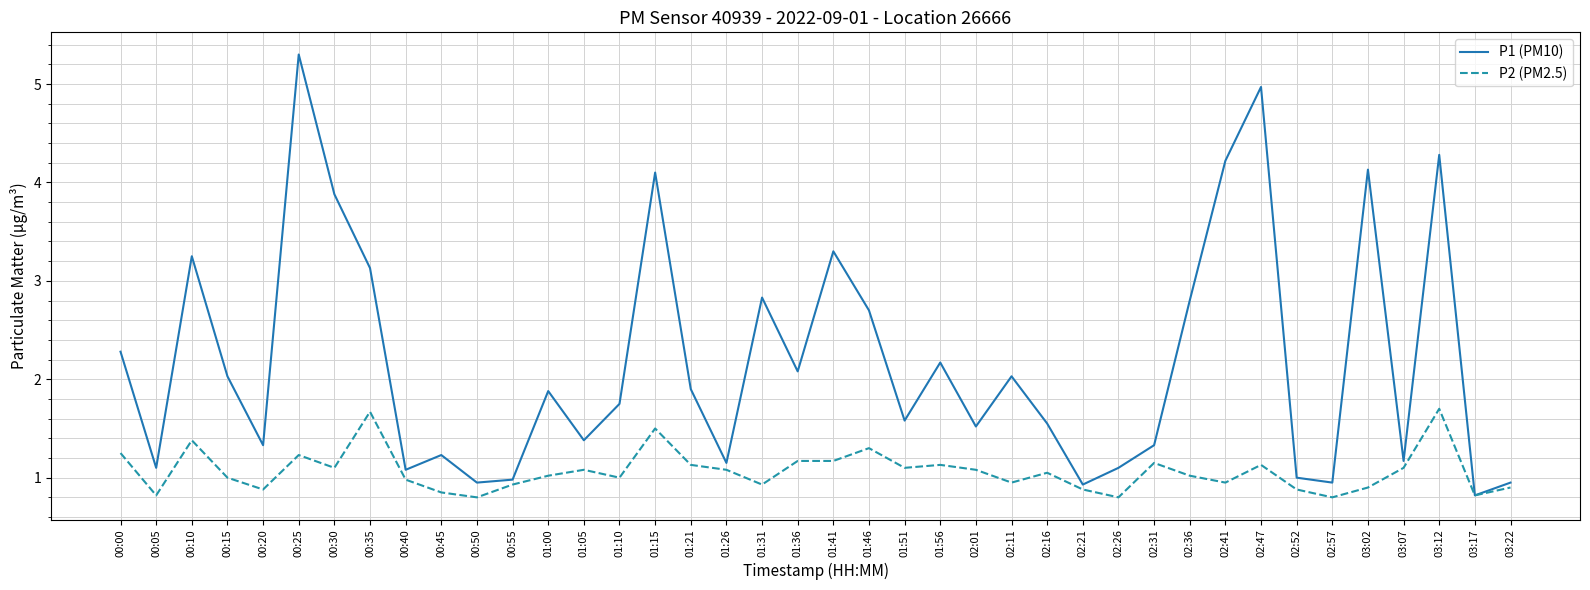

Does the chart display data point markers on the line(s)?

No